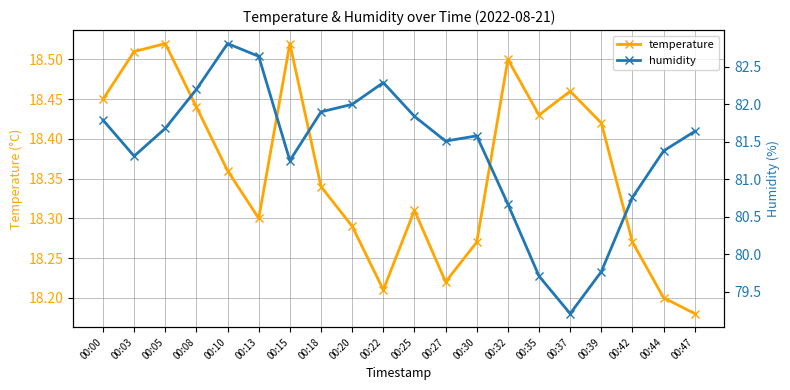

What is the value of the temperature point at the 11th from the left?

18.3